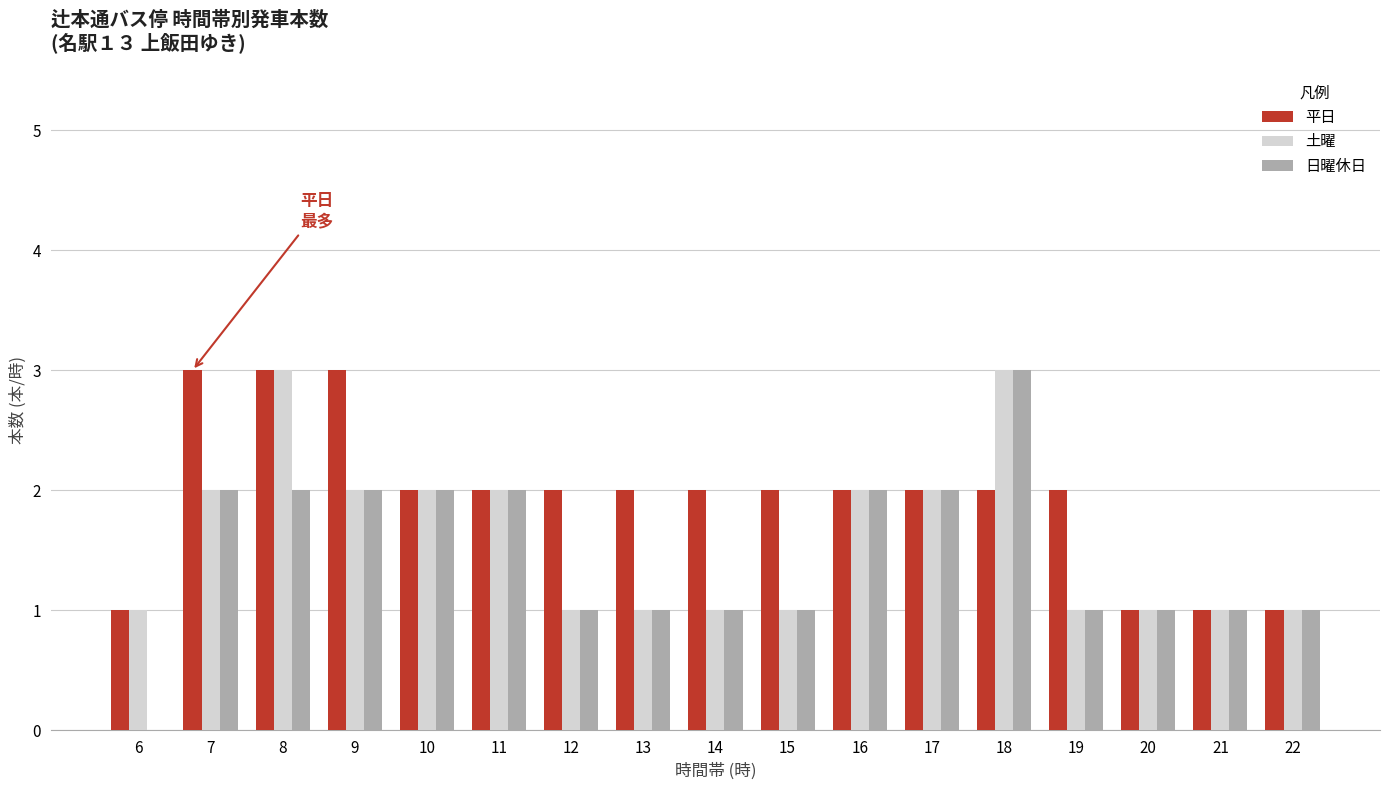

What is the sum of all 日曜休日 values?

25